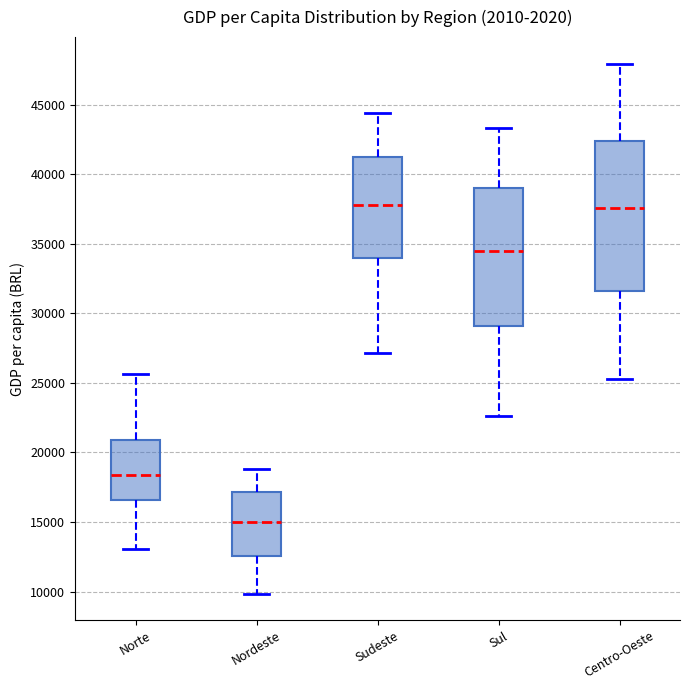

Reading left to right, read every box against the y-axis: the position of its median line, the range the box covers, and the ends of its whiskers. The values are not printed on the chart, so give them approximately, as read against the axis.

Norte: median 18500, box 16500 to 21000, whiskers 13000 to 25500
Nordeste: median 15000, box 12500 to 17000, whiskers 10000 to 19000
Sudeste: median 38000, box 34000 to 41000, whiskers 27000 to 44500
Sul: median 34500, box 29000 to 39000, whiskers 22500 to 43500
Centro-Oeste: median 37500, box 31500 to 42500, whiskers 25500 to 48000